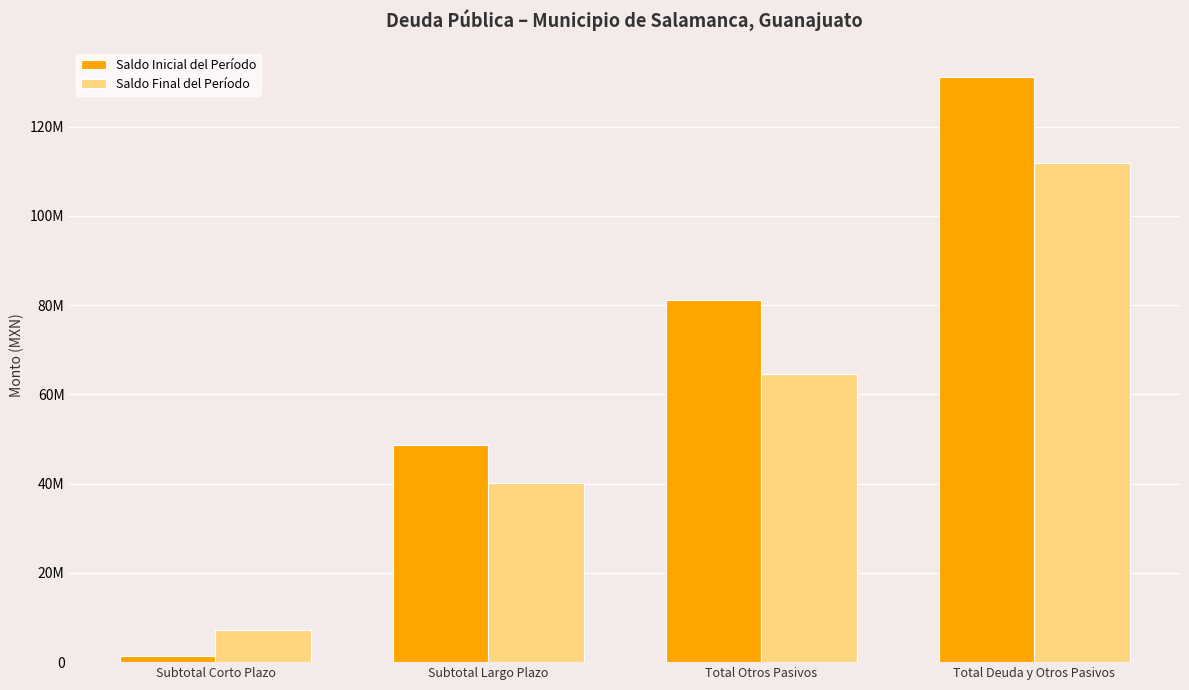

Rank the series by their average value, from lowest to highest.

Saldo Final del Período, Saldo Inicial del Período